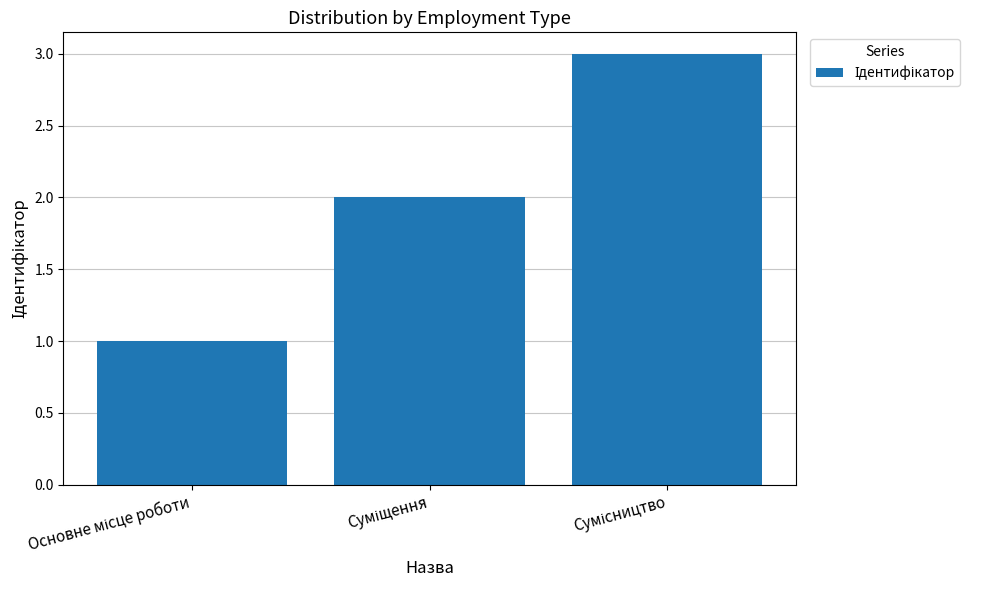

What is the maximum value shown in the chart?

3